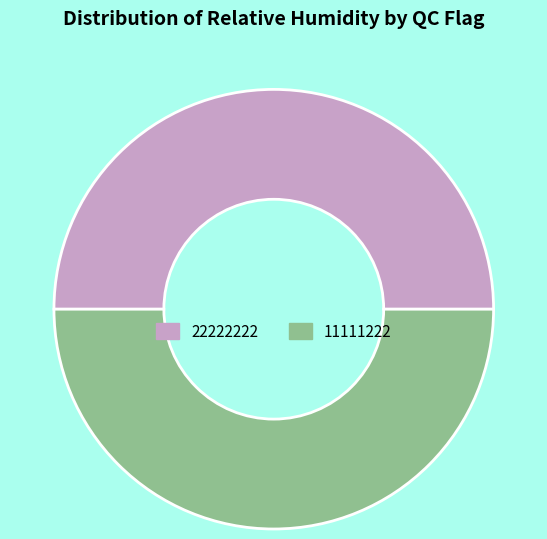

Does any single category account for the majority?

No